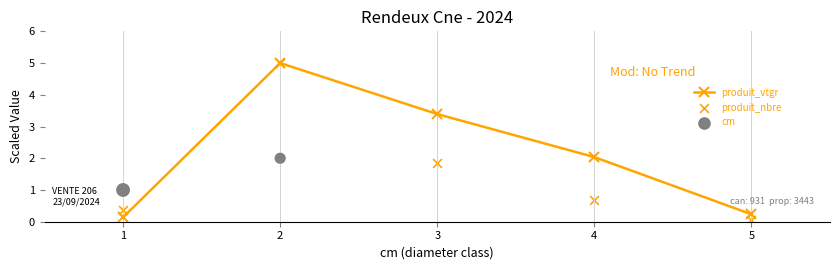

At which category is the sum across all series the highest?

2